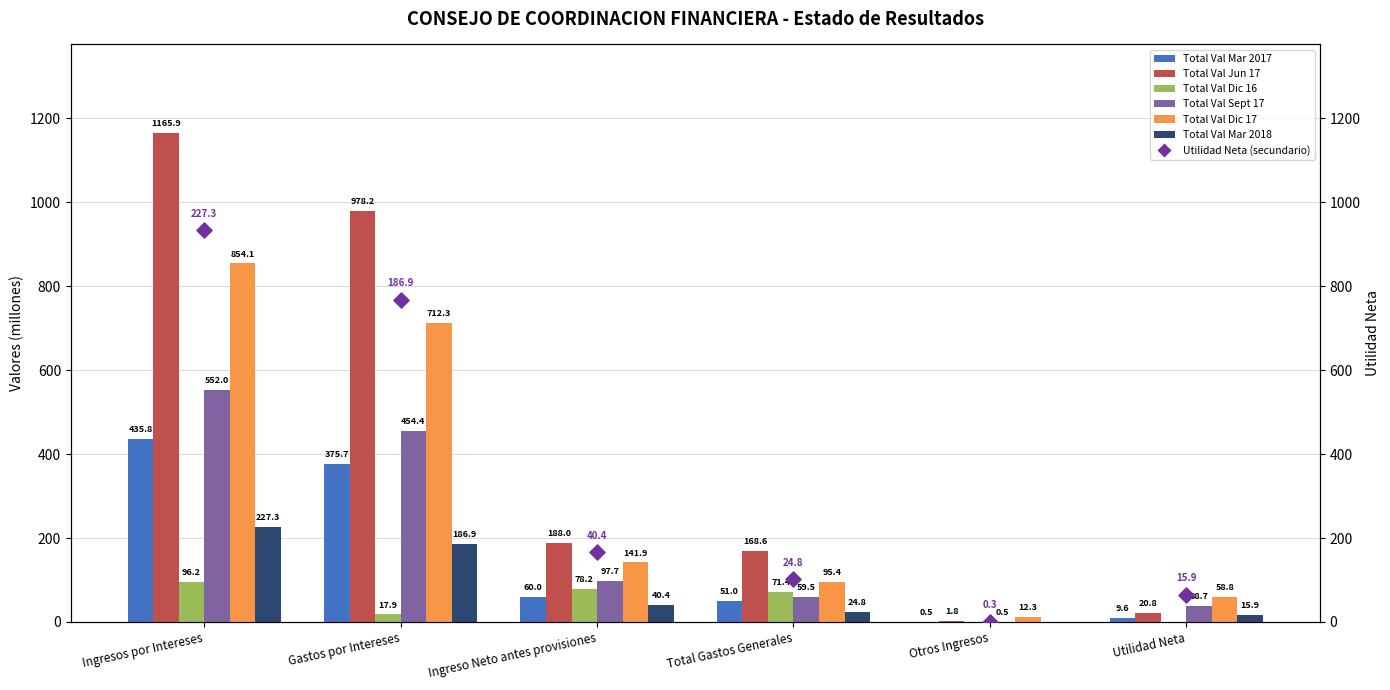

Which series contains the lowest Y value?

Total Val Dic 16